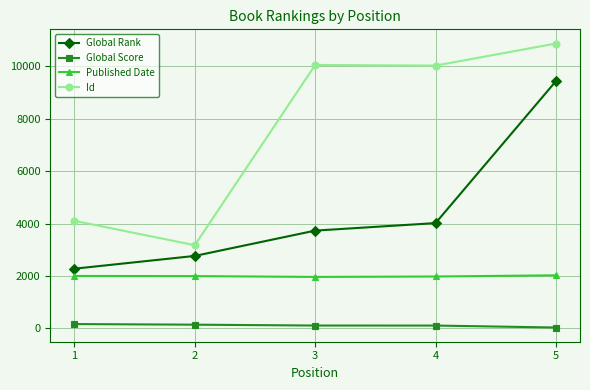

True or false: Global Rank has more than 0 interior local peaks.

False